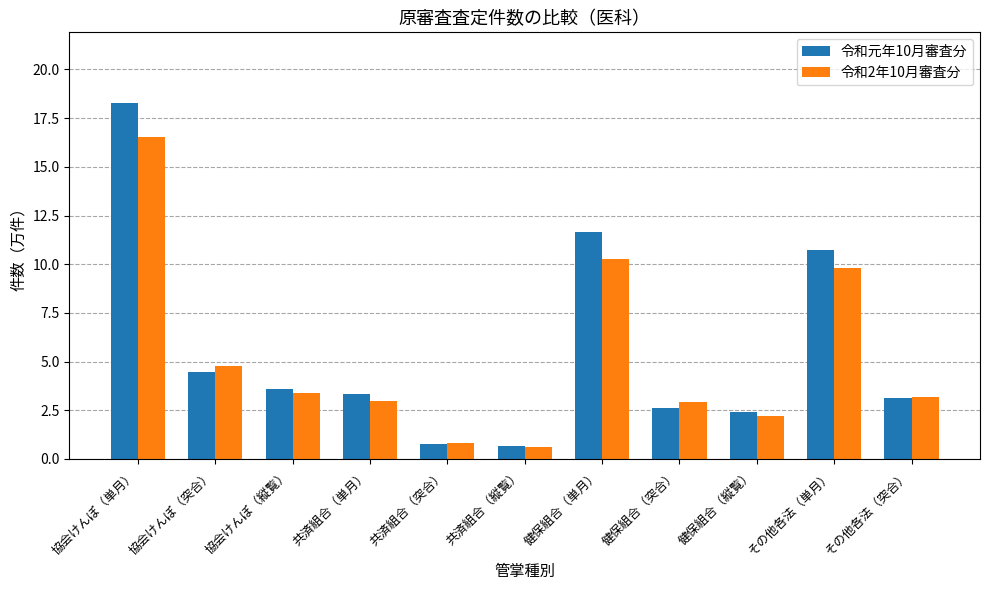

Are the bars horizontal?

No